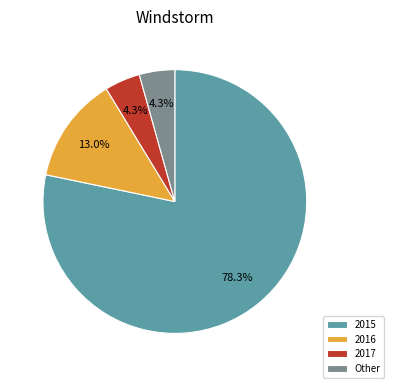

How many segments does this pie chart have?

4